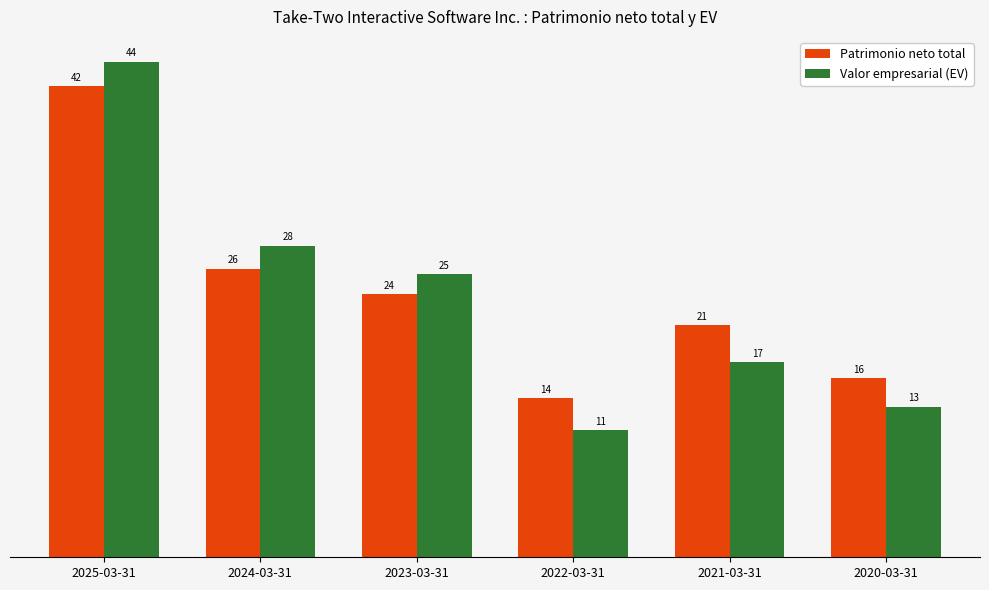

Reading left to right, transcribe all the data shown in this chart.

Patrimonio neto total: 2025-03-31=42.1	2024-03-31=25.8	2023-03-31=23.5	2022-03-31=14.3	2021-03-31=20.7	2020-03-31=16.0
Valor empresarial (EV): 2025-03-31=44.3	2024-03-31=27.9	2023-03-31=25.3	2022-03-31=11.3	2021-03-31=17.5	2020-03-31=13.5